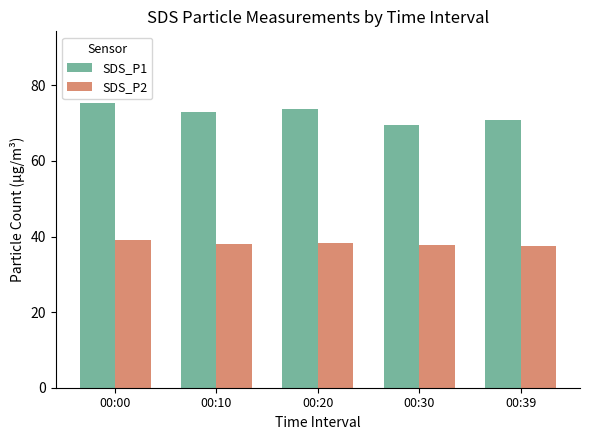

List the series in order of their peak value, lowest first.

SDS_P2, SDS_P1